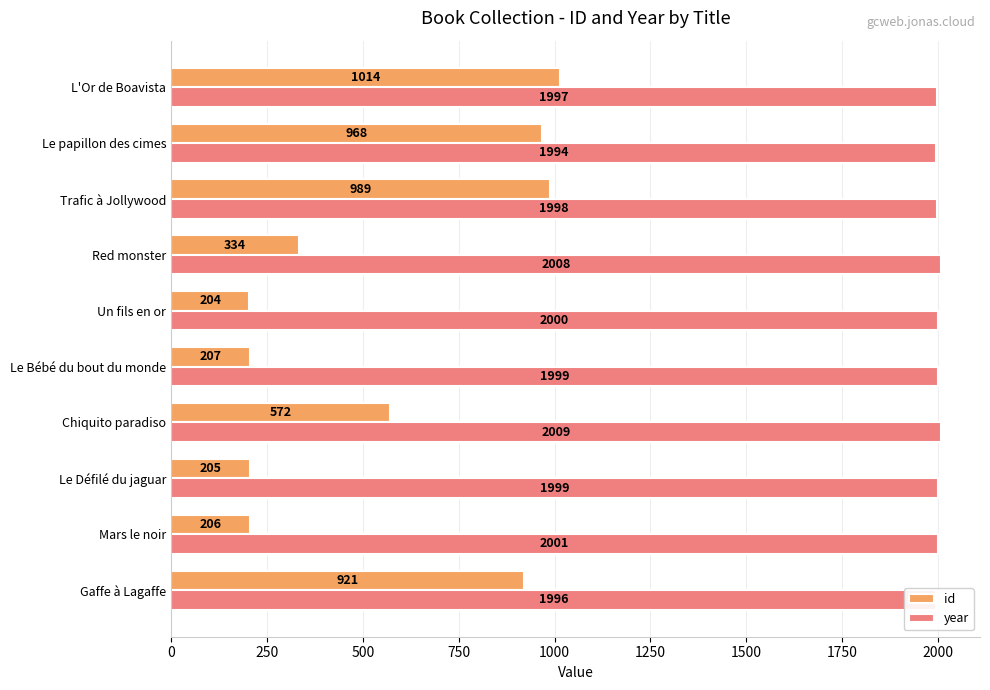

What is the minimum value for id?

204